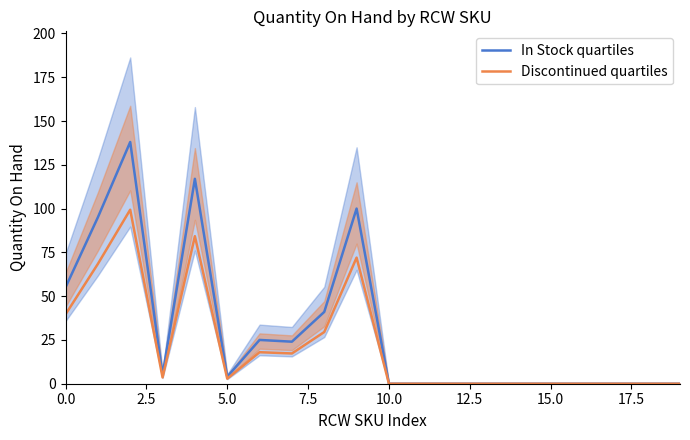

Does the chart display data point markers on the line(s)?

No